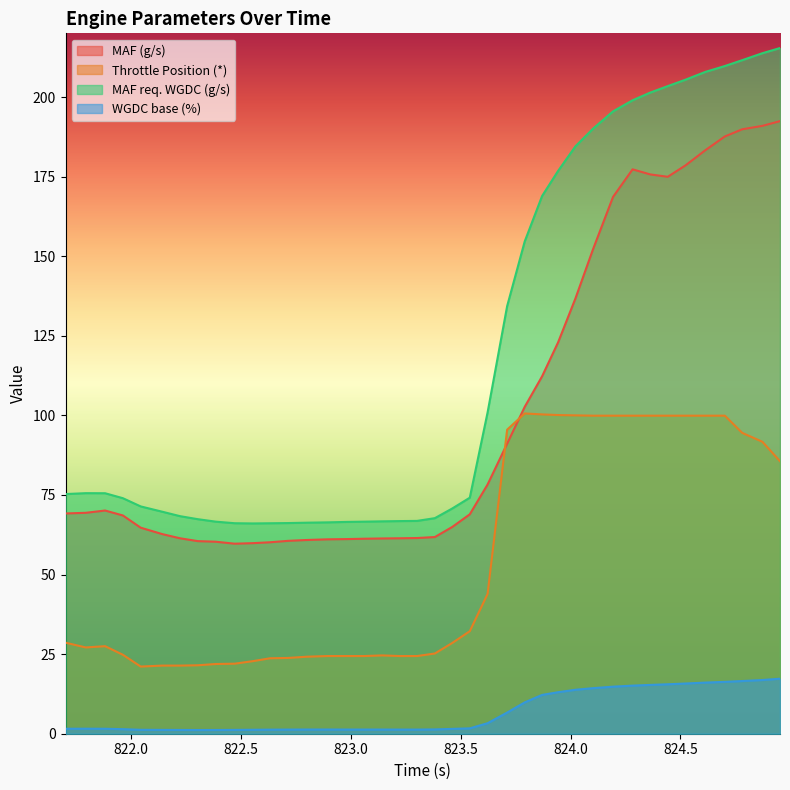

What is the maximum value shown in the chart?

215.4